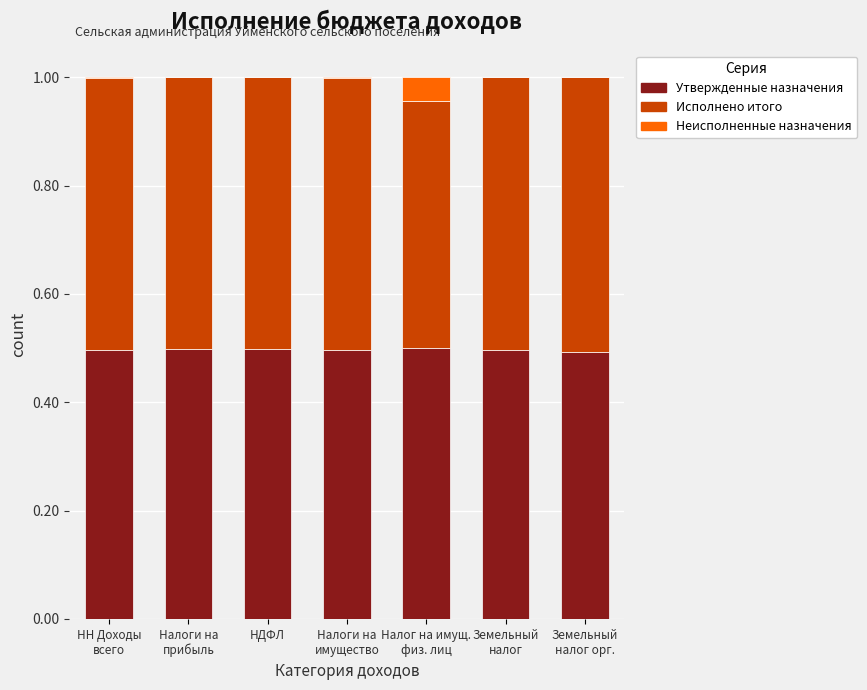

The value of Утвержденные назначения at НДФЛ is 0.5. True or false?

True